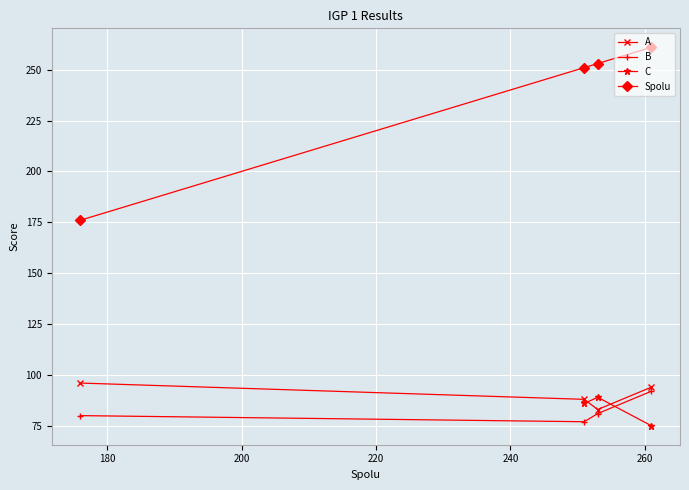

What is the minimum value for B?

77